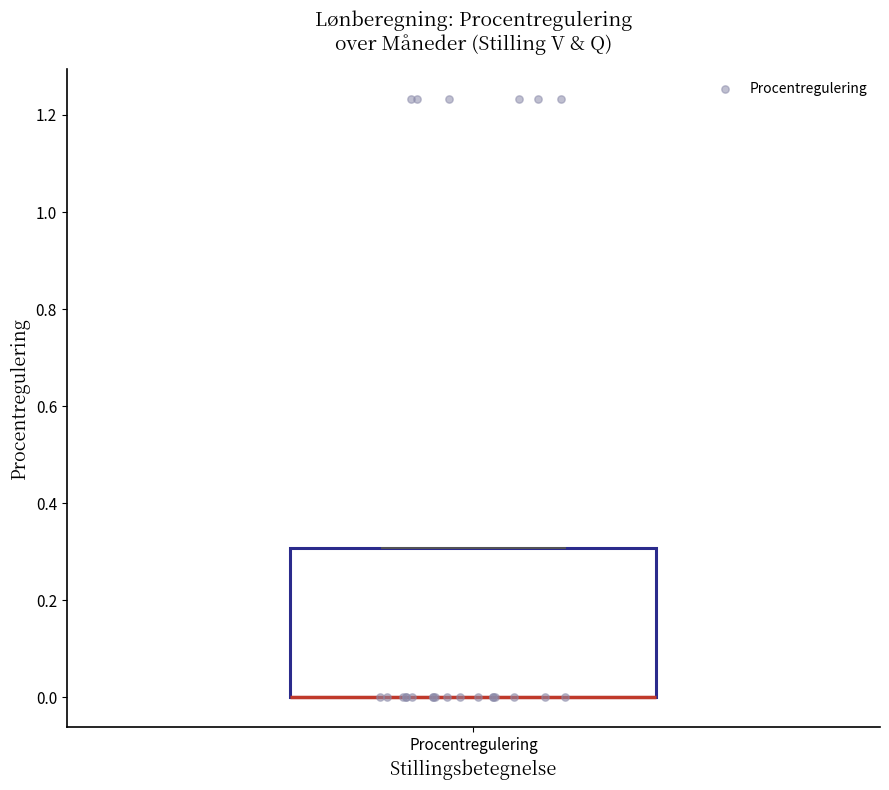

Where is the upper edge of the box for Procentregulering on the y-axis? The values are not printed on the chart, so give them approximately, as read against the axis.

0.3